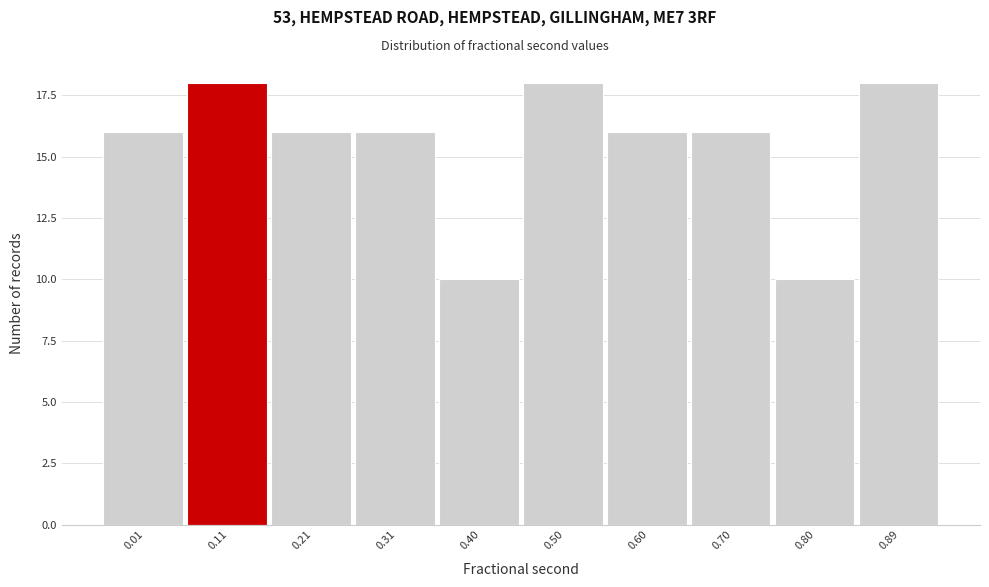

Reading right to left, what are all the values shown in this chart?

18	10	16	16	18	10	16	16	18	16